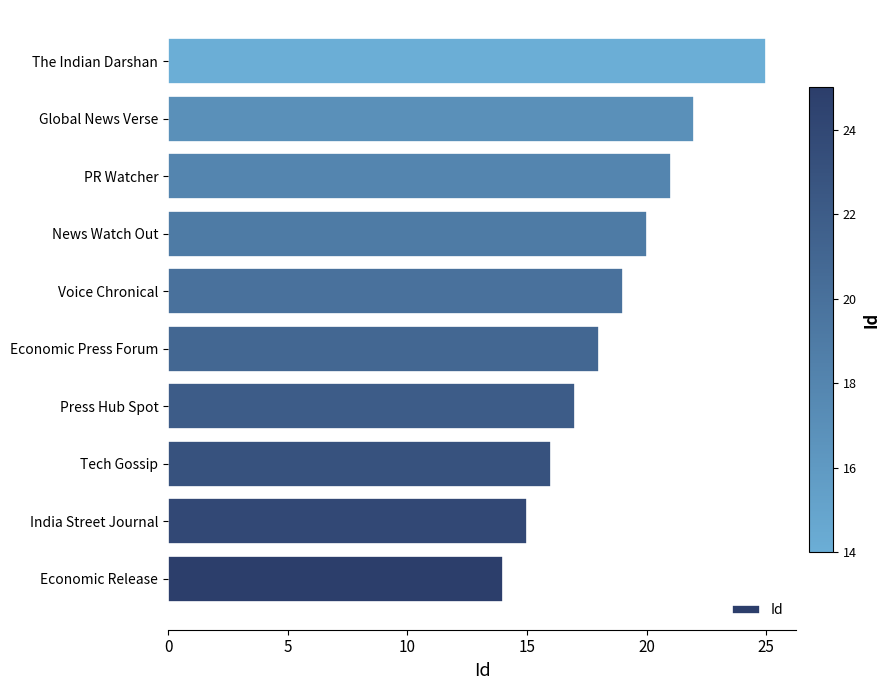

The value at India Street Journal is 26. True or false?

False